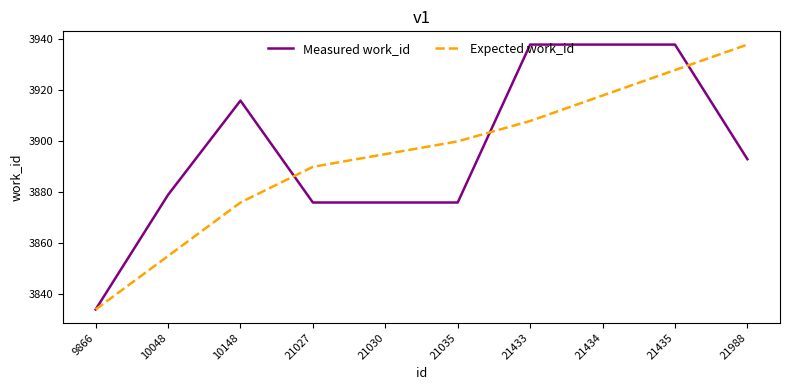

What is the difference between the second highest and minimum values in the Expected work_id series?

94